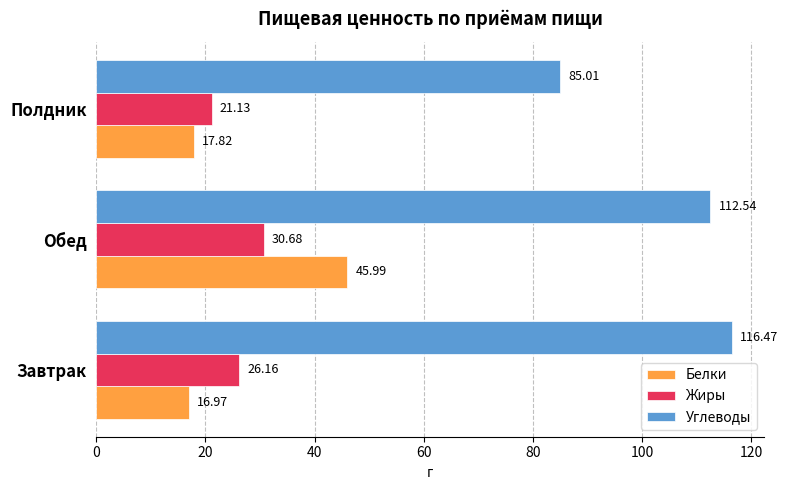

What is the spread (max minus min) of values at Завтрак?

99.5